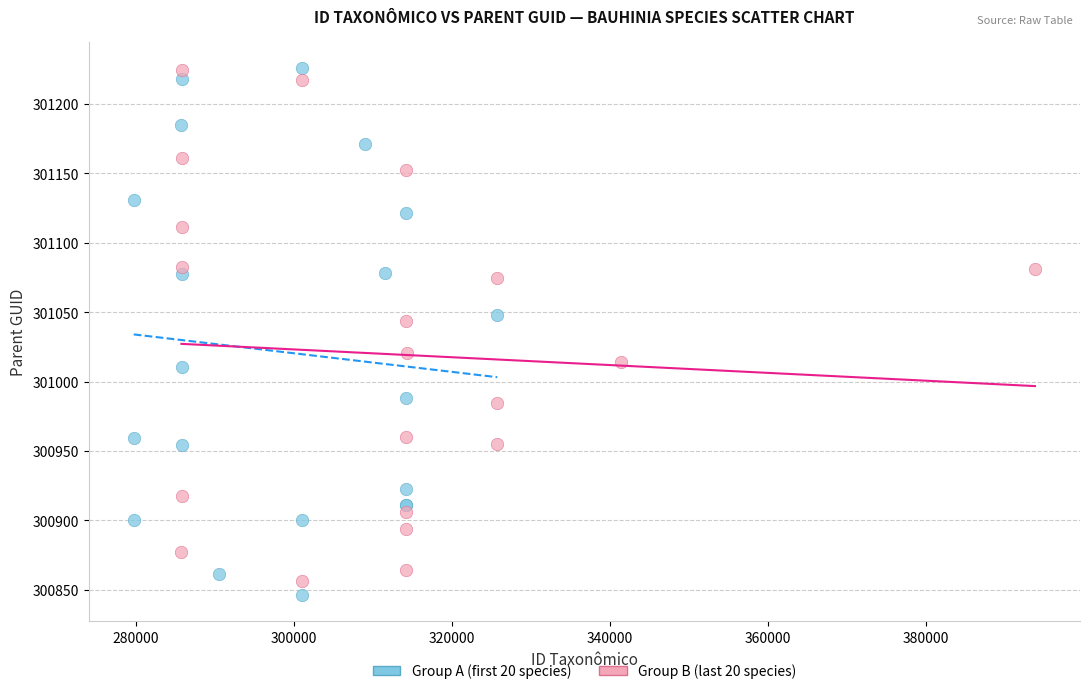

What are all the series names shown in the legend?

Group A (first 20 species), Group B (last 20 species)